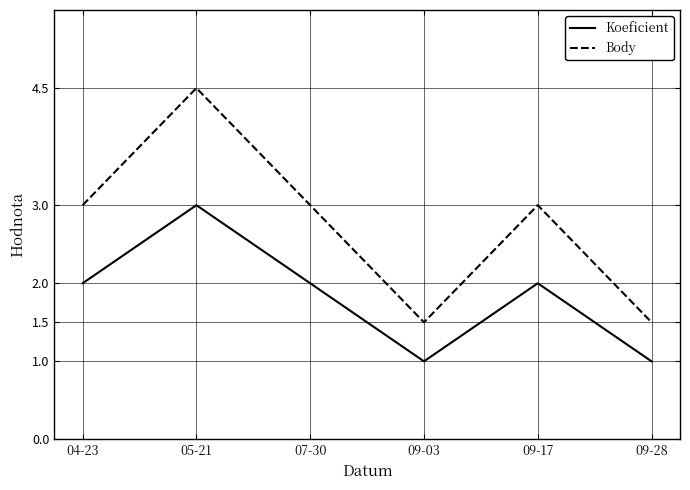

True or false: Koeficient and Body cross at least once.

False